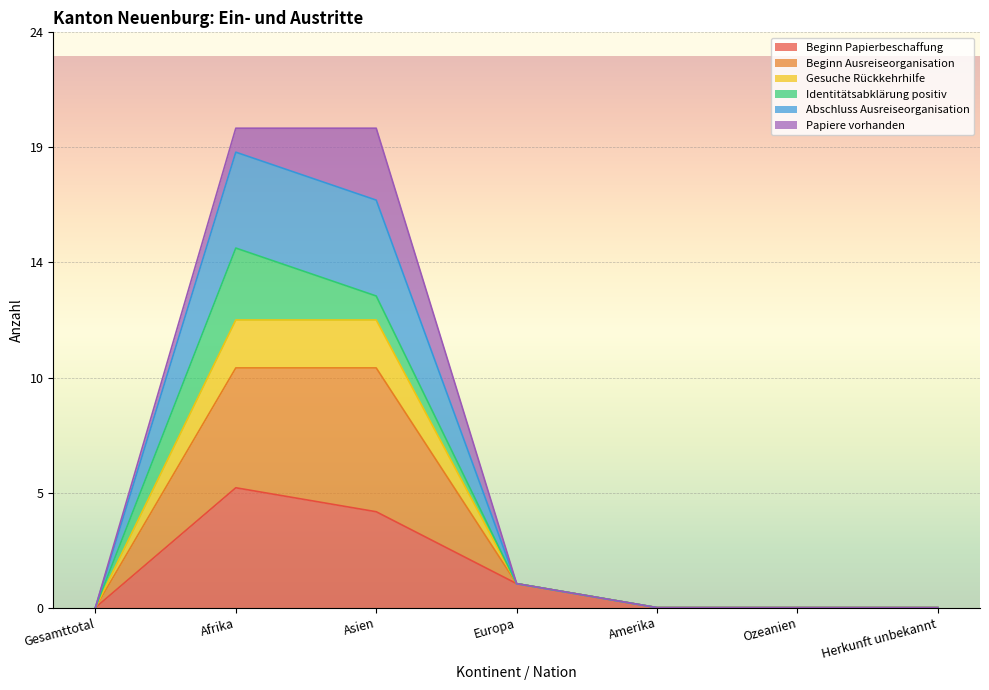

How many data points in Beginn Ausreiseorganisation are above 0?

3